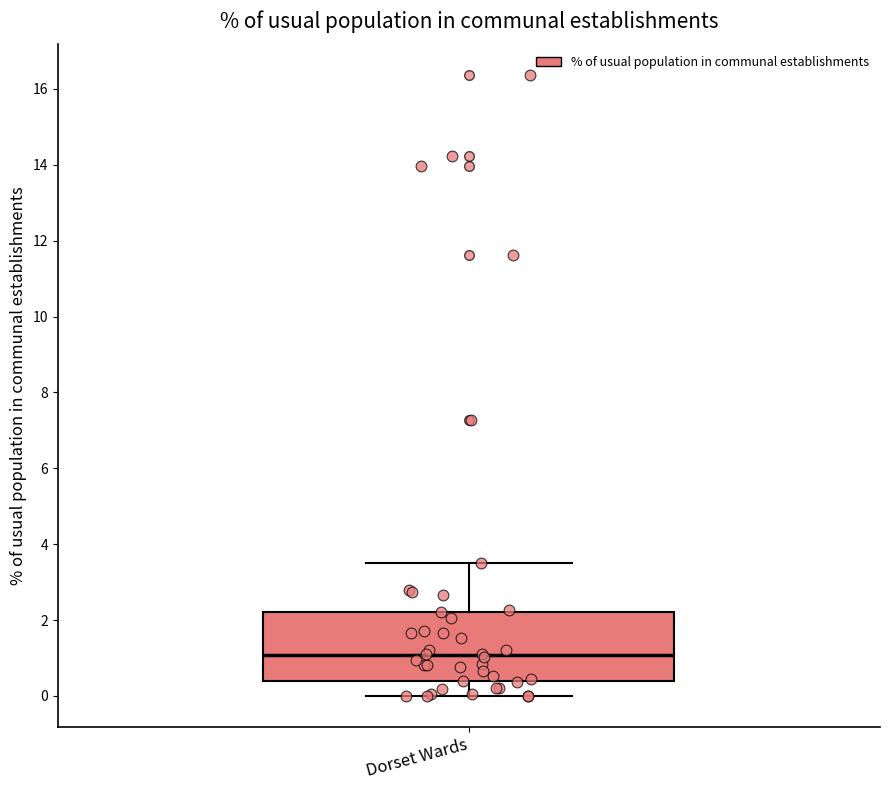

Transcribe this box plot: give where the median line is, the range the box spans, and where the two whiskers end, as read against the y-axis. The values are not printed on the chart, so give them approximately, as read against the axis.

median 1.0, box 0.4 to 2.2, whiskers 0.0 to 3.6